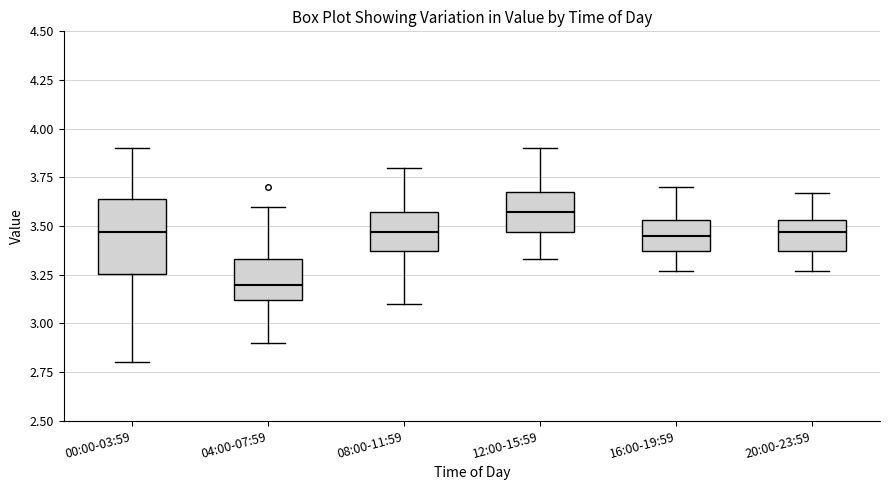

Which box has the highest median line?

12:00-15:59